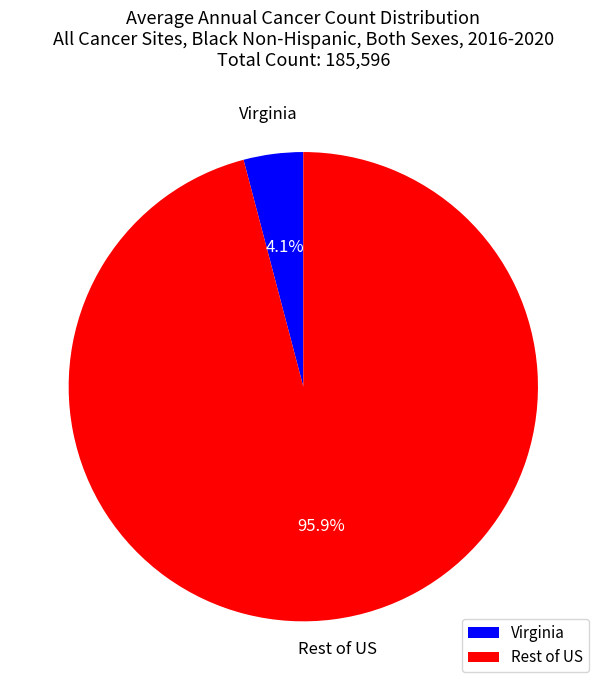

Count the number of slices in the pie.

2